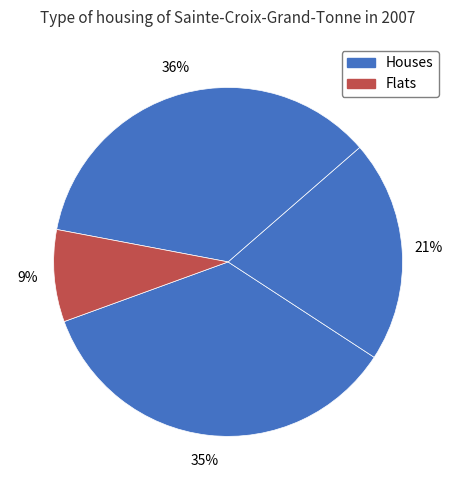

How many segments does this pie chart have?

4